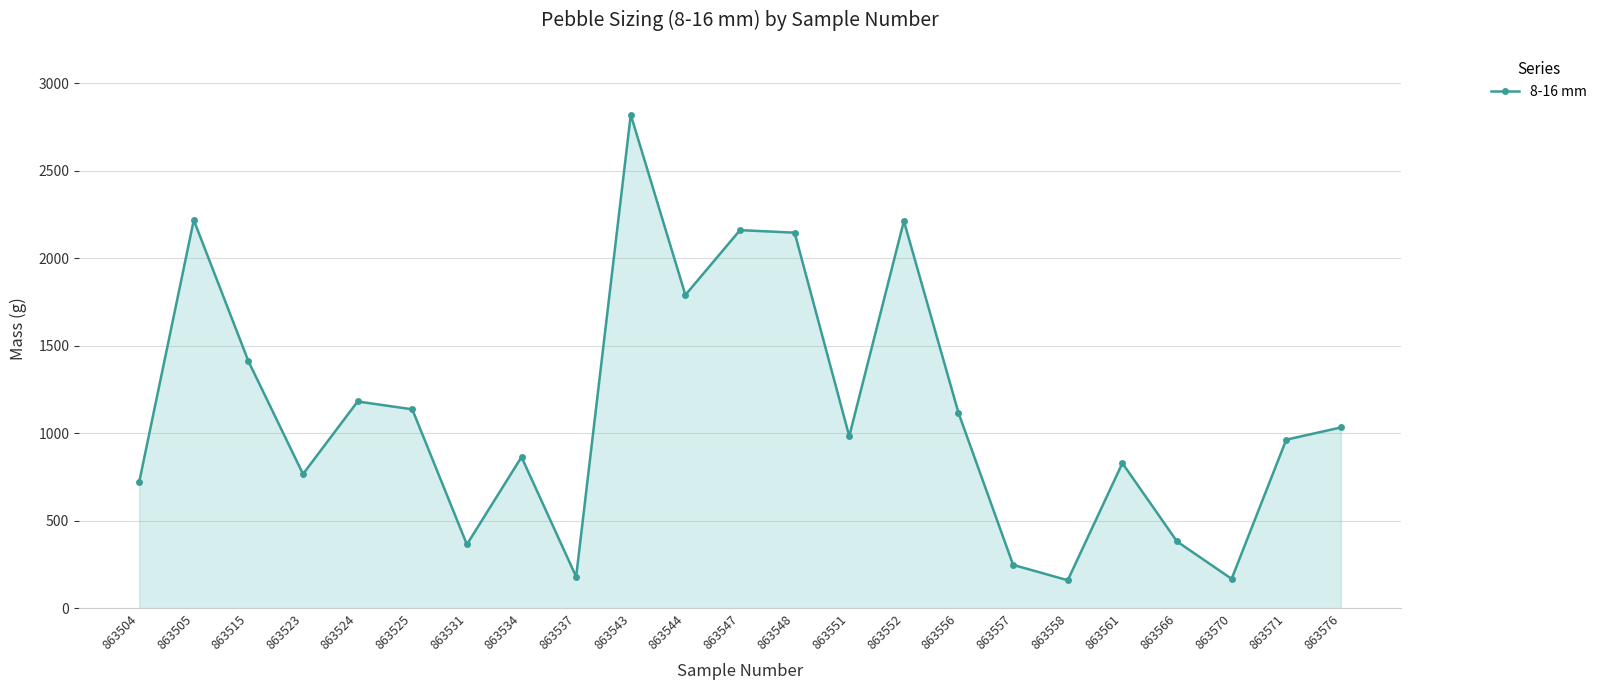

Approximately how many times larger is the value at 863547 compared to 863561?

2.6